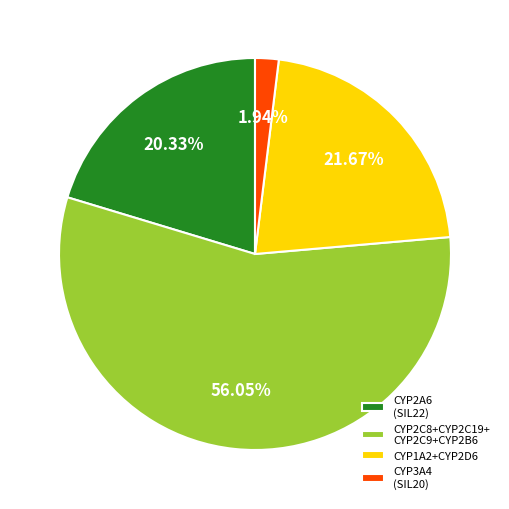

Does CYP2C8+CYP2C19+ CYP2C9+CYP2B6 represent more than half of the total?

Yes